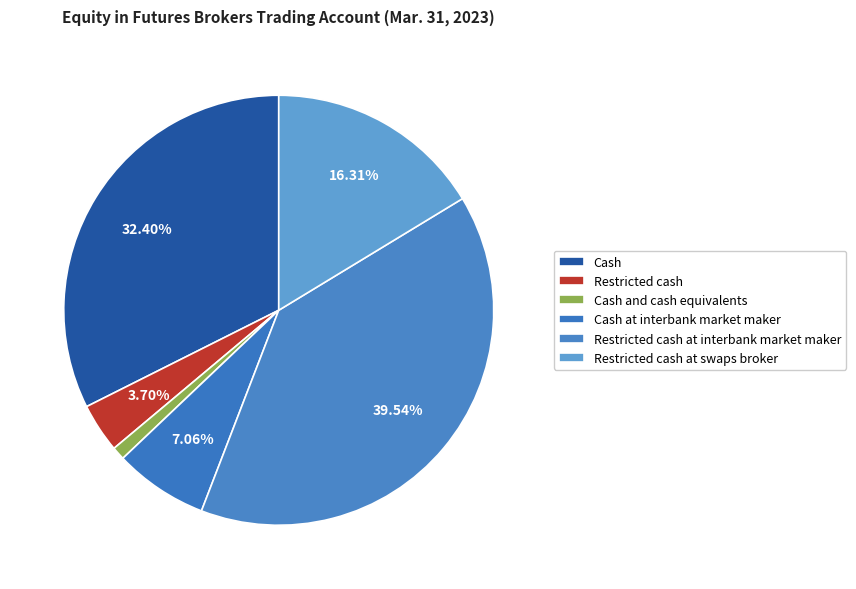

Does any single category account for the majority?

No